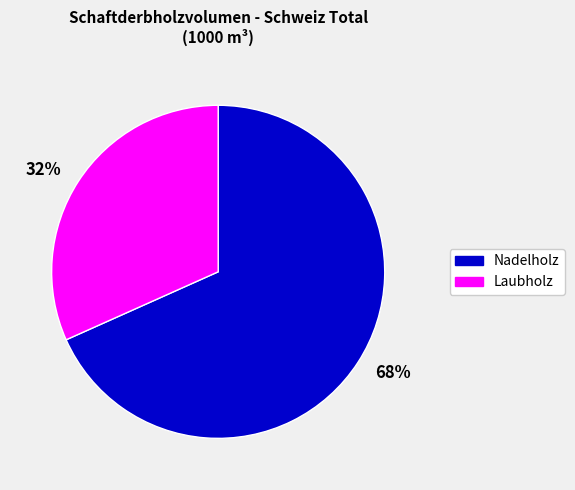

To the nearest percent, what is the average slice percentage?

50%